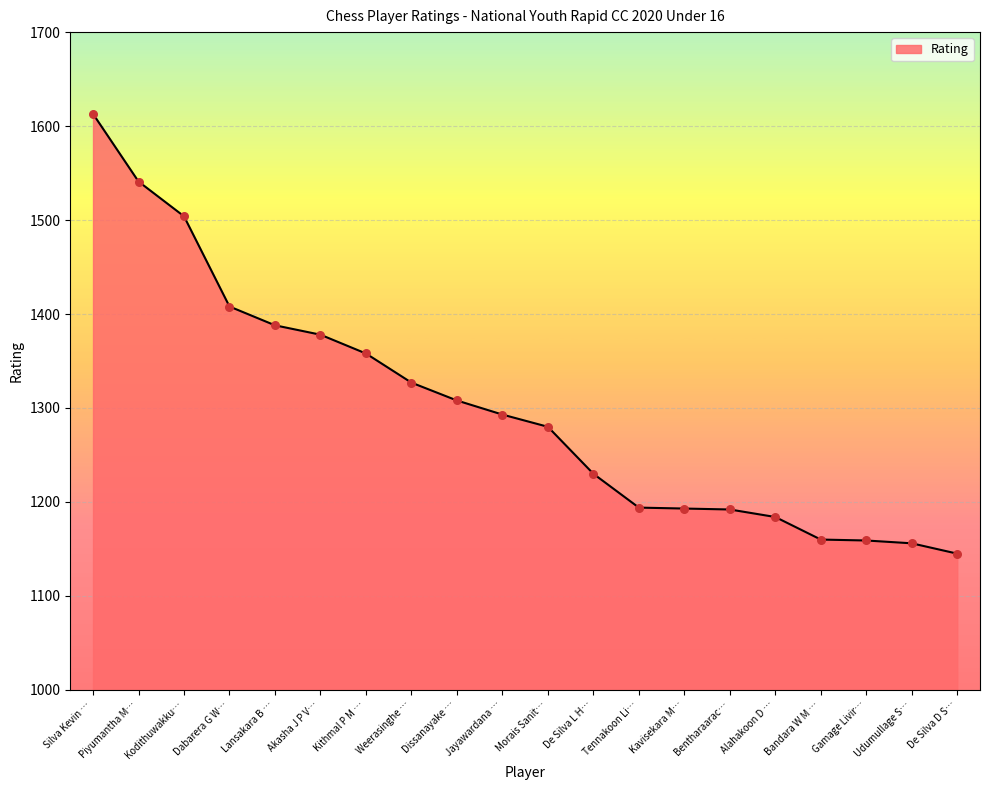

What is the change in value from Akasha J P V… to De Silva D S…?

-233